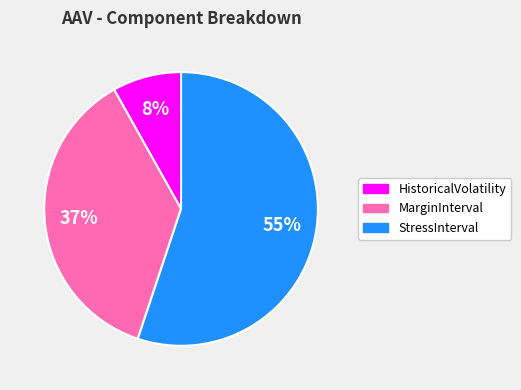

To the nearest percent, what is the difference between the largest and smallest slice percentages?

47%